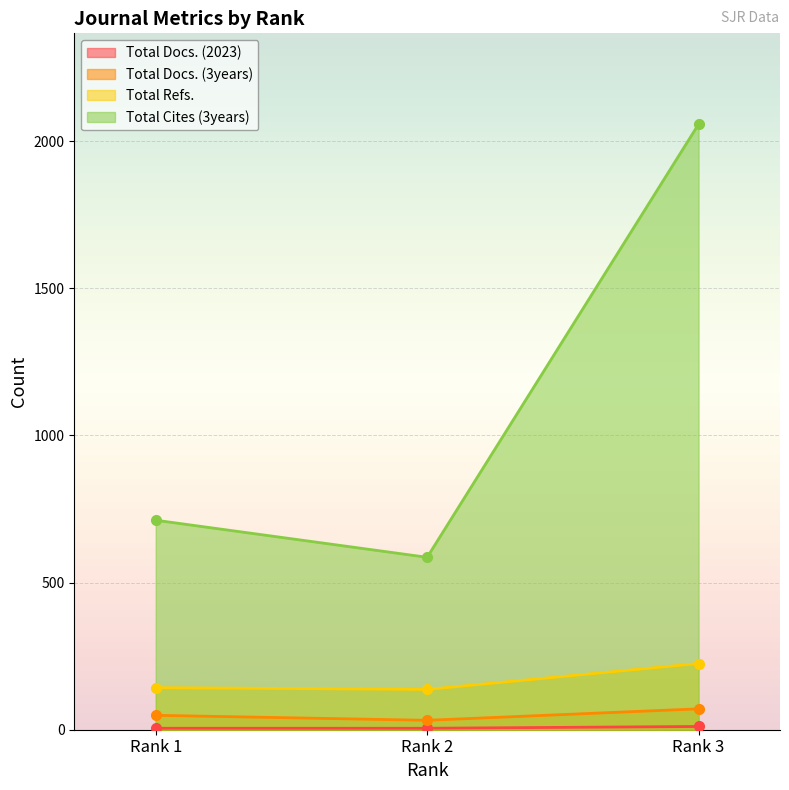

Which category has the highest value in the Total Refs. series?

Rank 3